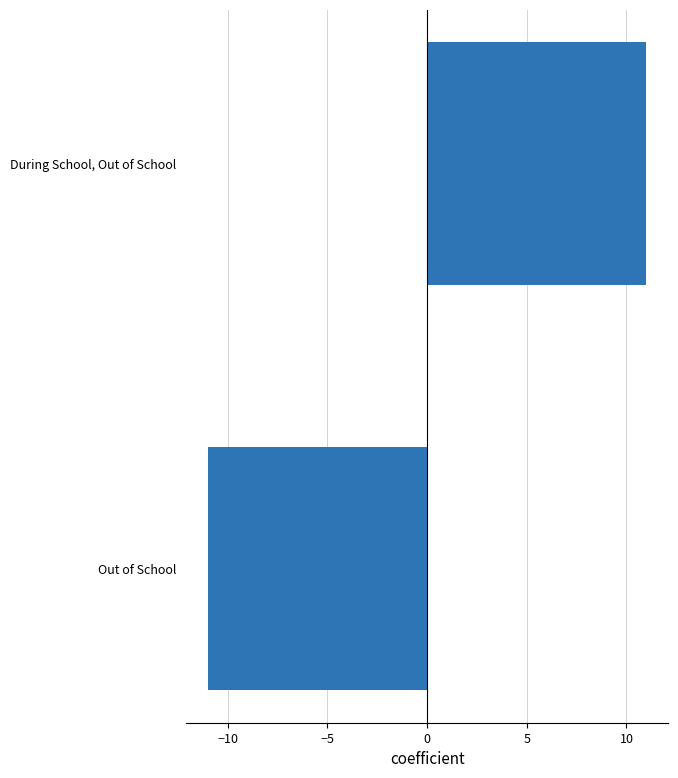

Reading top to bottom, transcribe all the data shown in this chart.

During School, Out of School=11	Out of School=-11